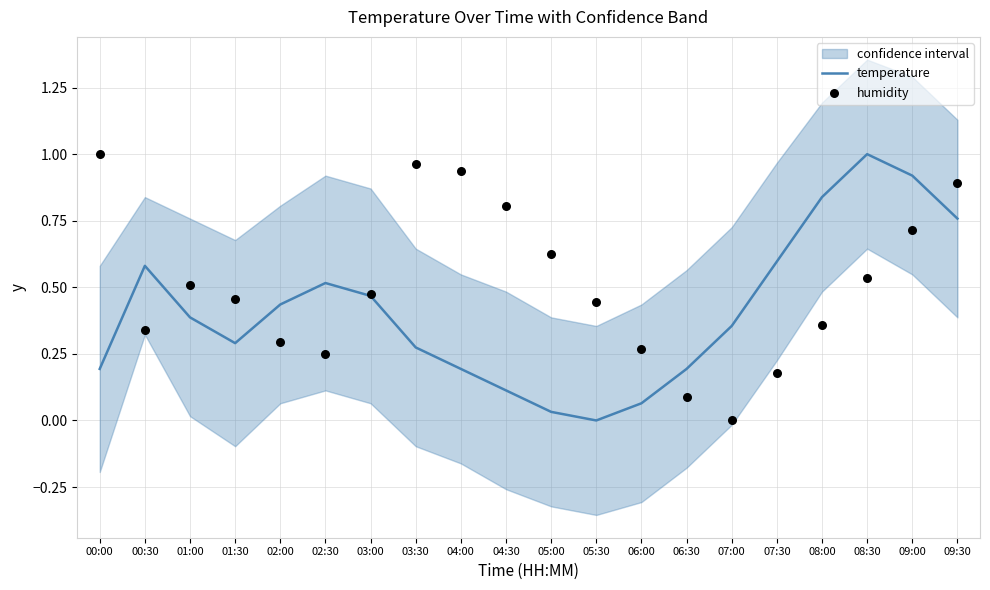

At how many categories does at least one series exceed 0?

20